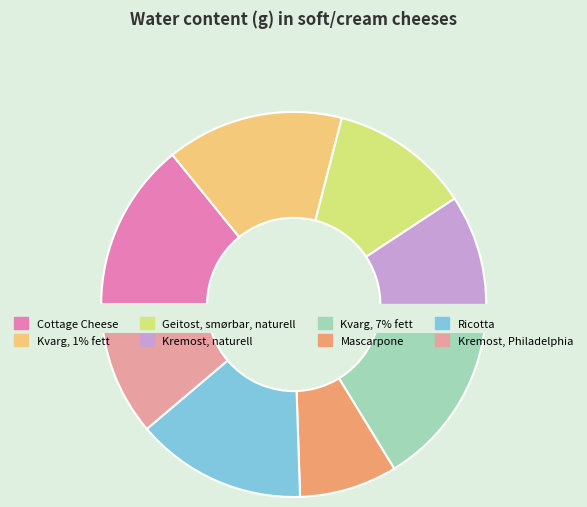

Count the number of slices in the pie.

8